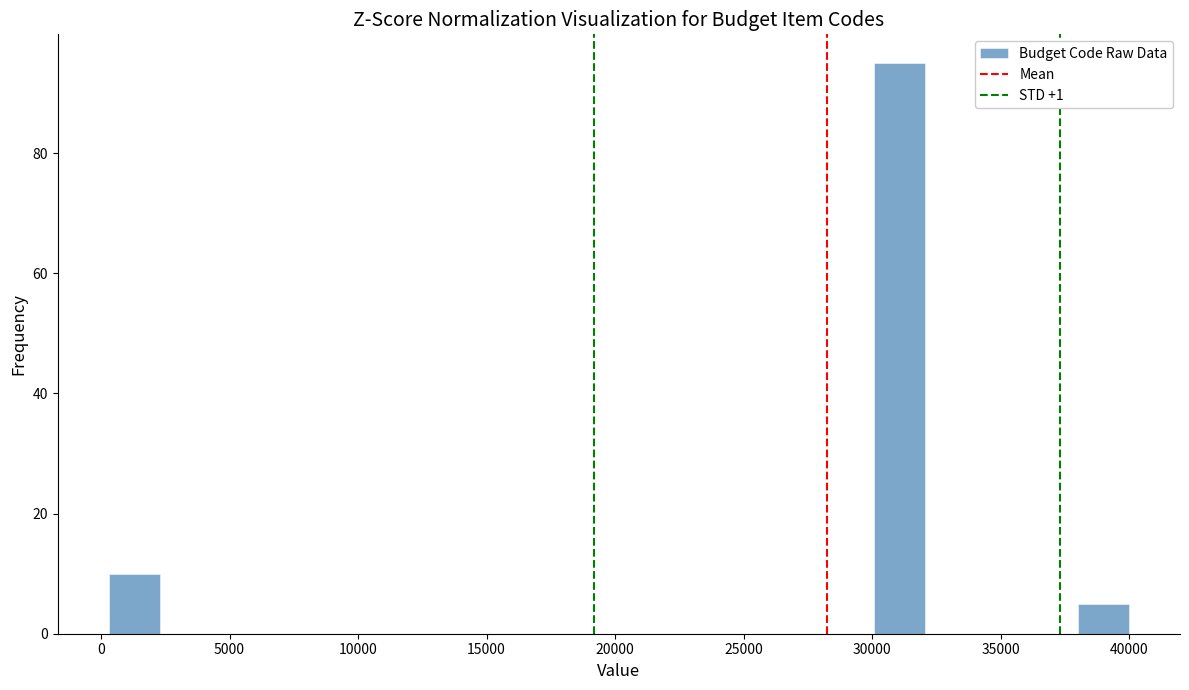

Around what value on the x-axis is the tallest bar? Give the approximate position of its centre, as read against the axis.

31000